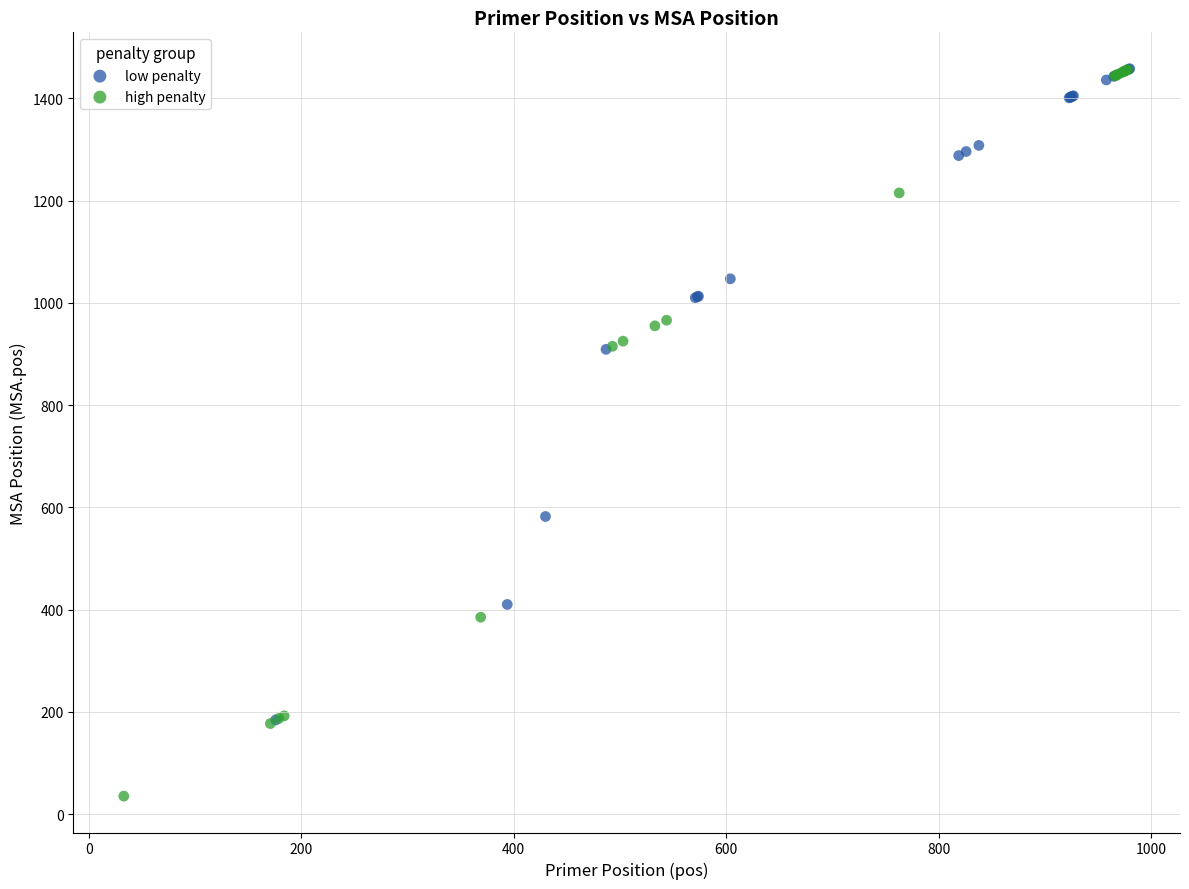

Which series has the widest spread of Y values?

high penalty